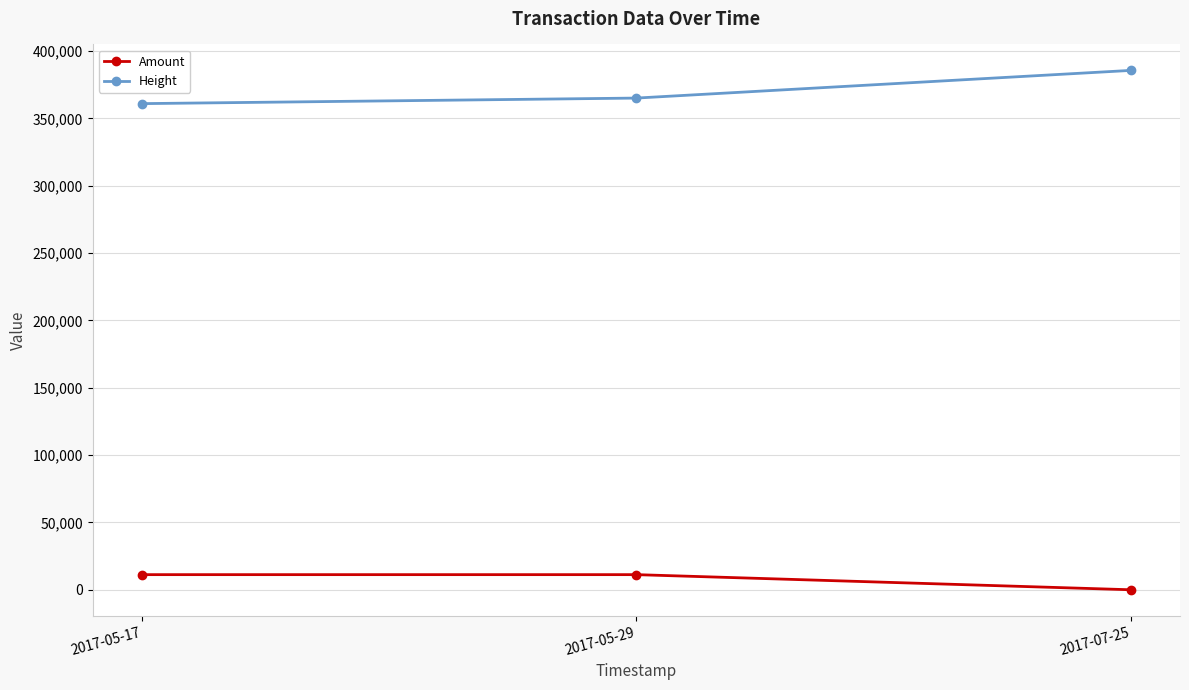

What is the sum of the Height values at 2017-05-17 and 2017-05-29?

726000.0